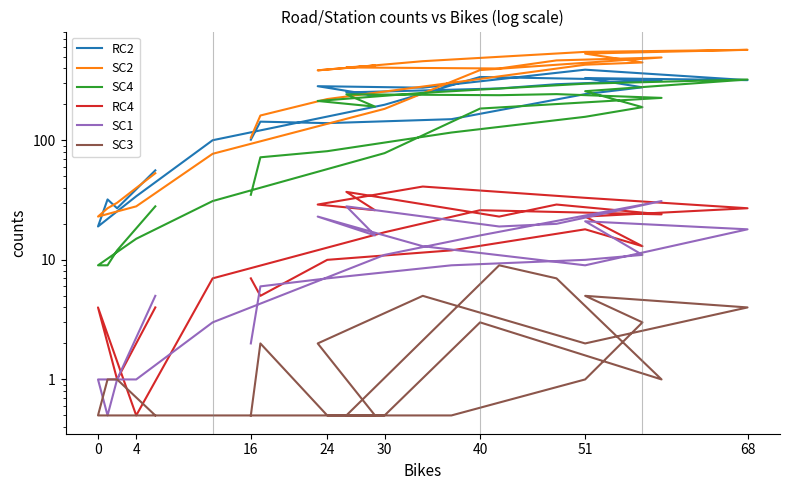

True or false: SC2 has a value of 170.3 at 16.

False